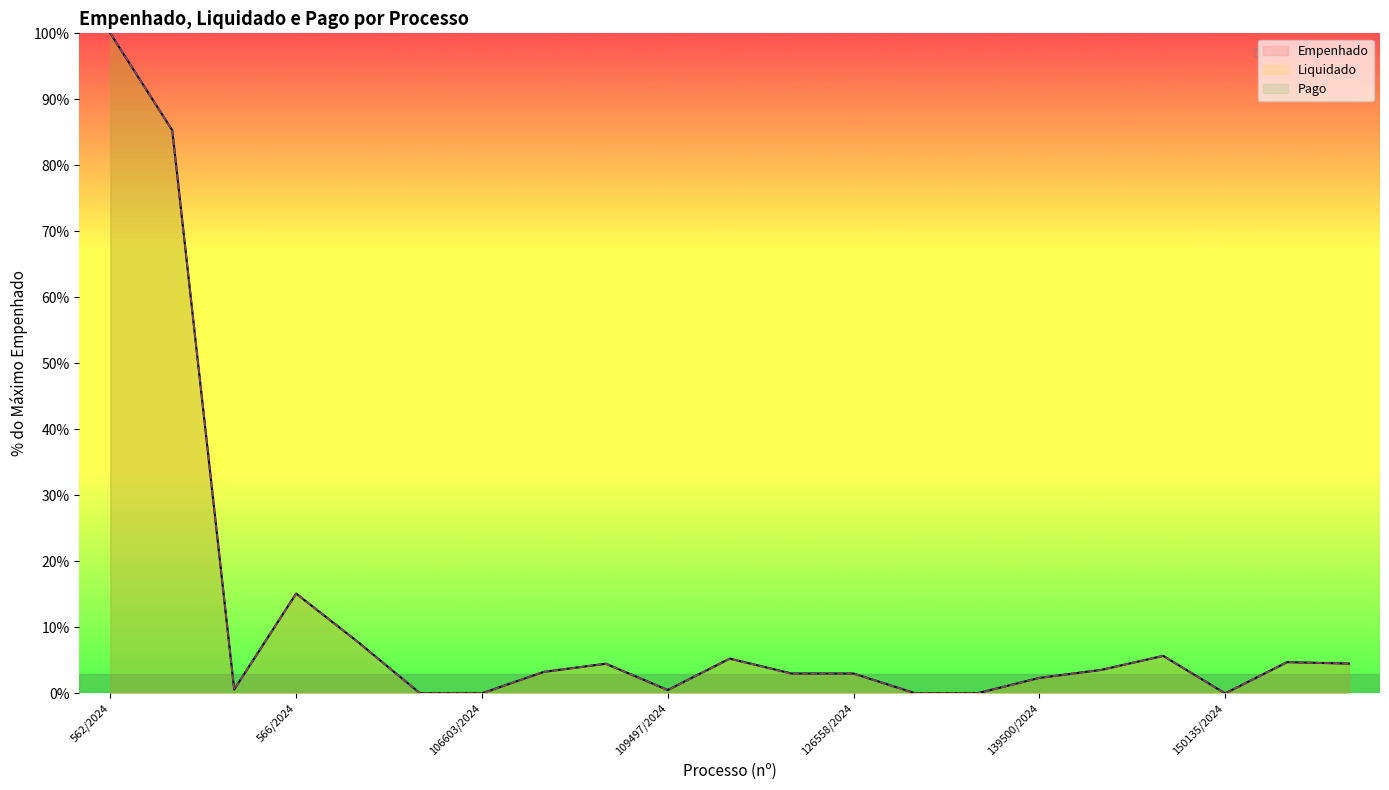

Between 65118/2024 and 109494/2024, which series saw the biggest shift?

Empenhado